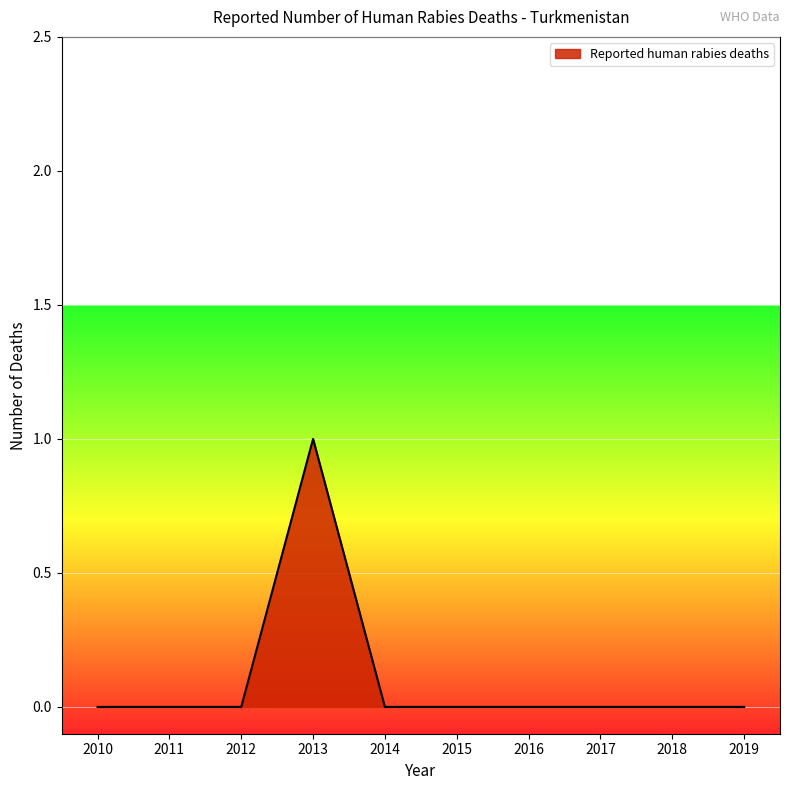

Does the chart display data point markers on the line(s)?

No